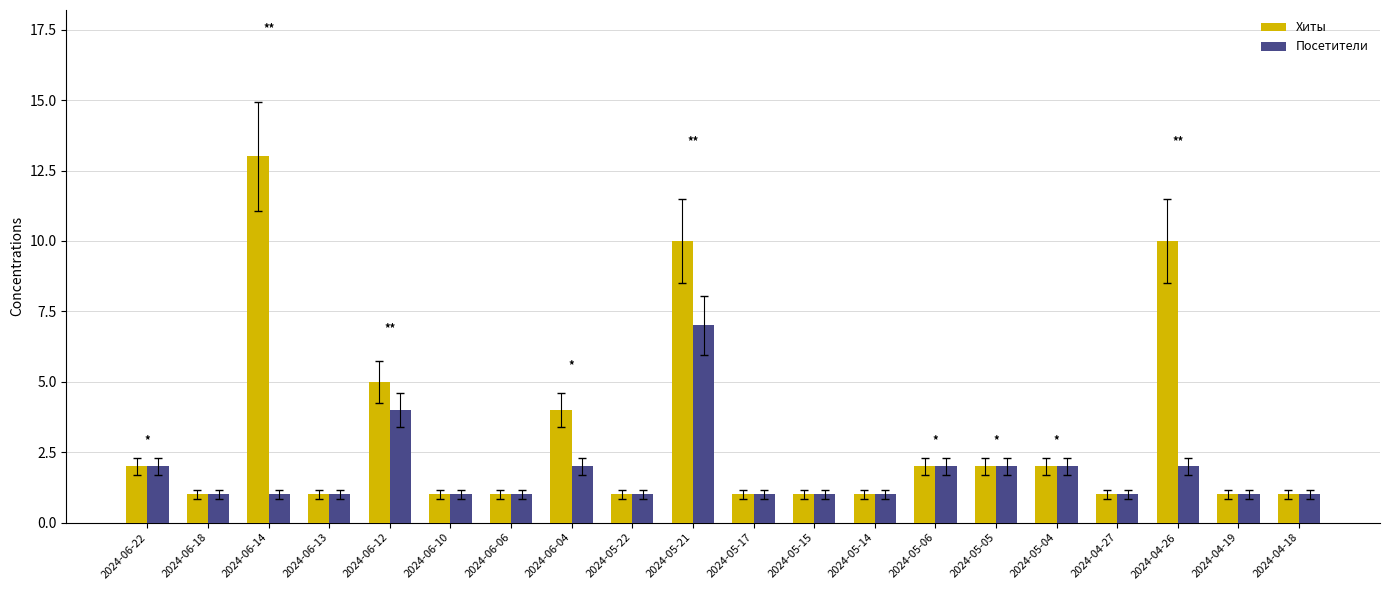

Which series has the largest total across all categories?

Хиты